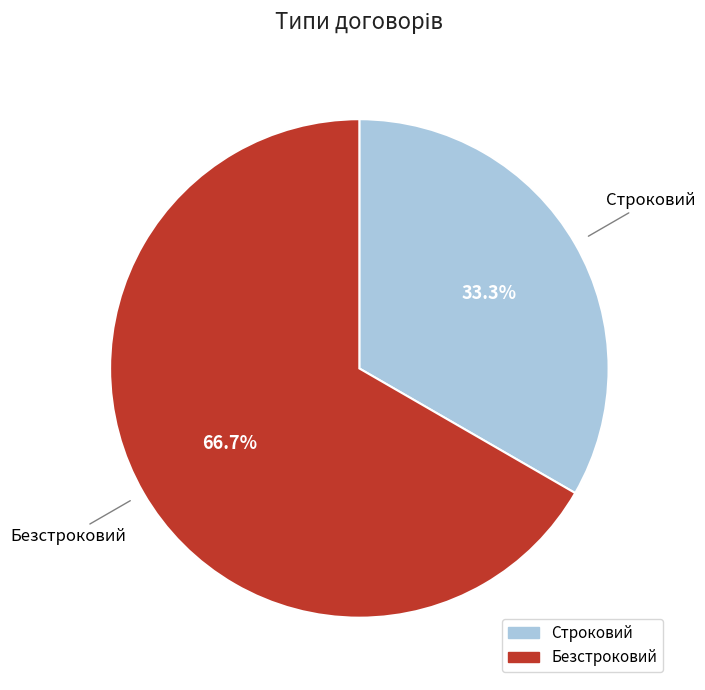

Between Строковий and Безстроковий, which is larger?

Безстроковий